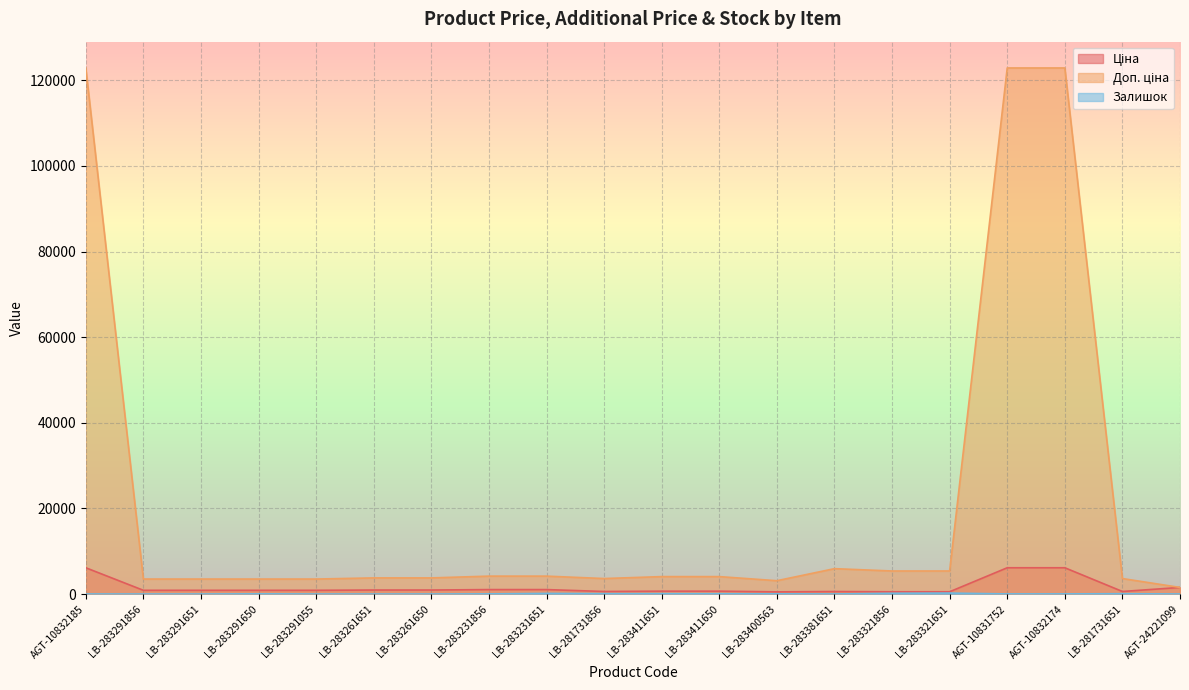

Is it true that Доп. ціна equals 4077.6 at LB-283411650?

True